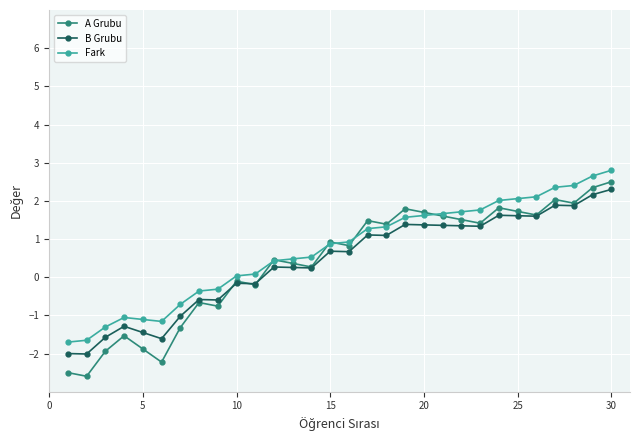

What is the value of the B Grubu point at the 14th from the left?

0.2